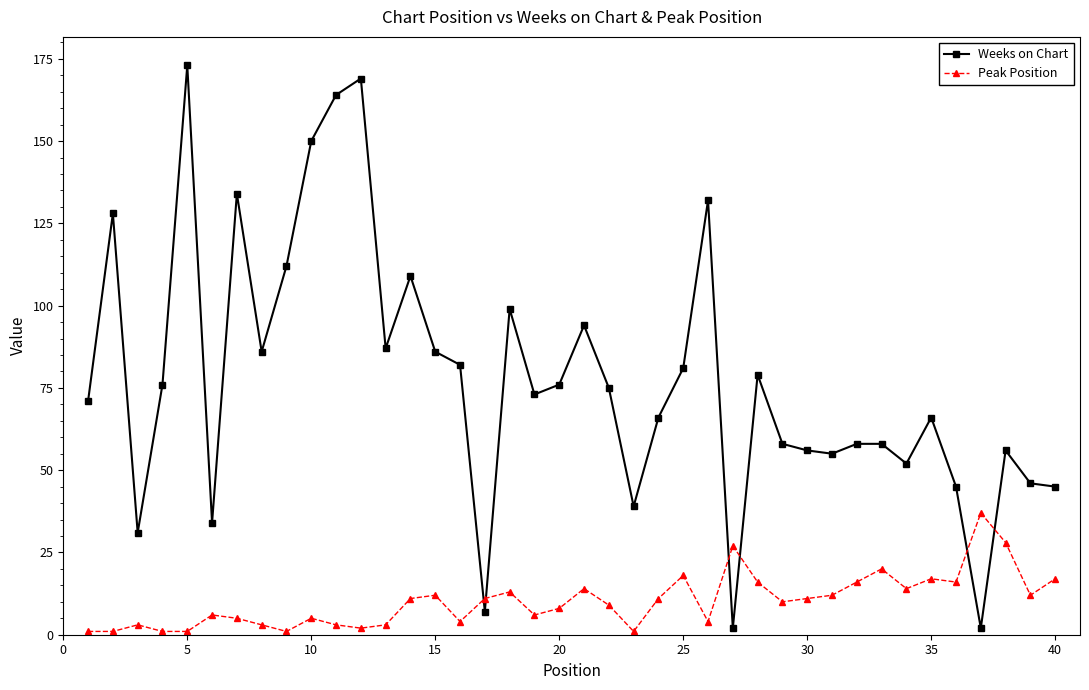

Which series has the largest range (max minus min)?

Weeks on Chart